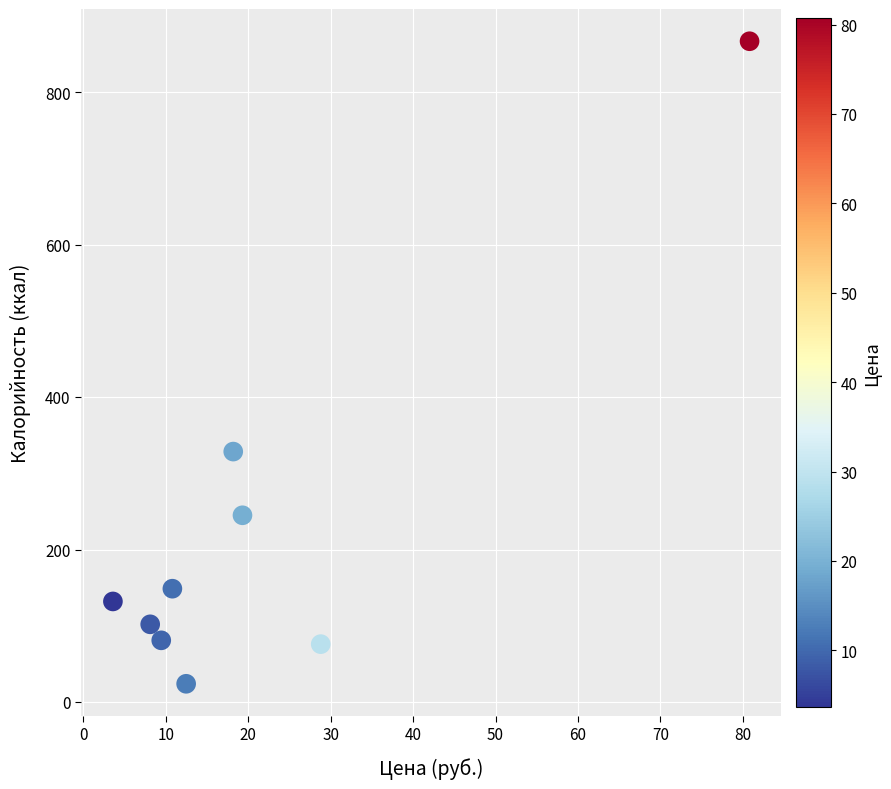

What Y value in the scatter plot is closest to 445?

328.5